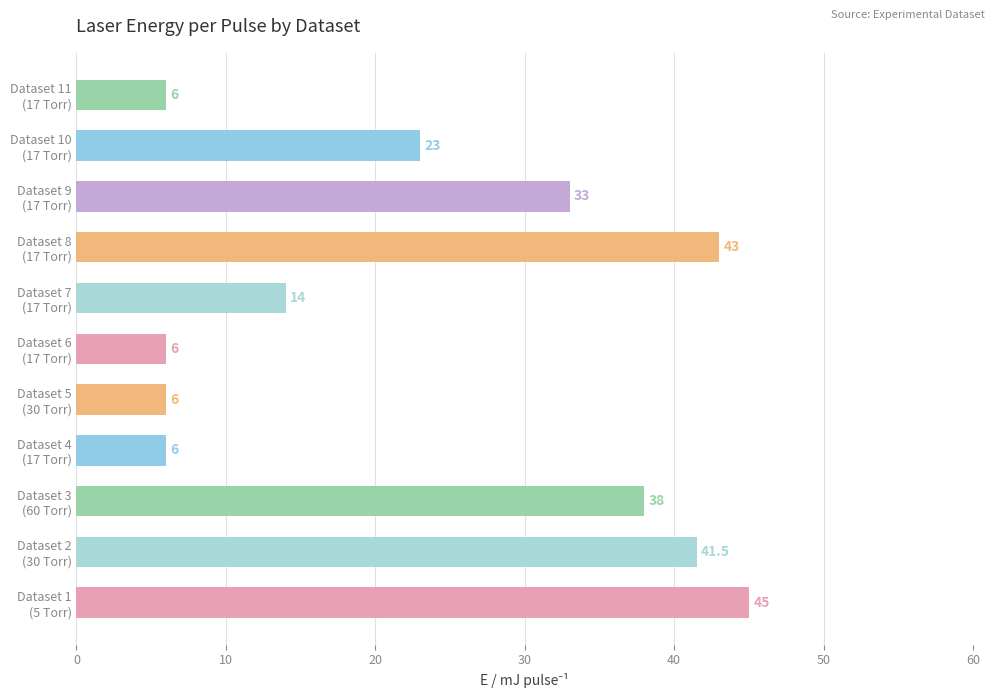

What is the average value?

23.8